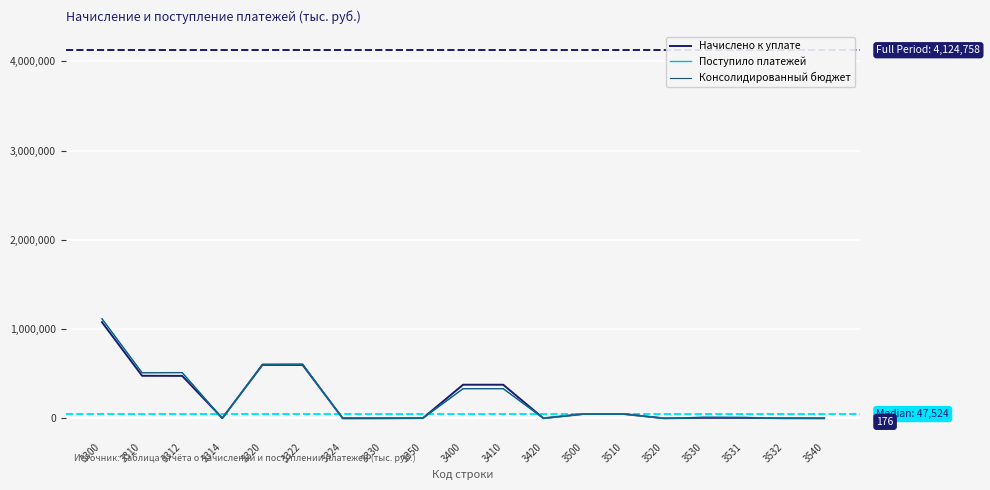

The Консолидированный бюджет series shows 409830 at 3330. True or false?

False